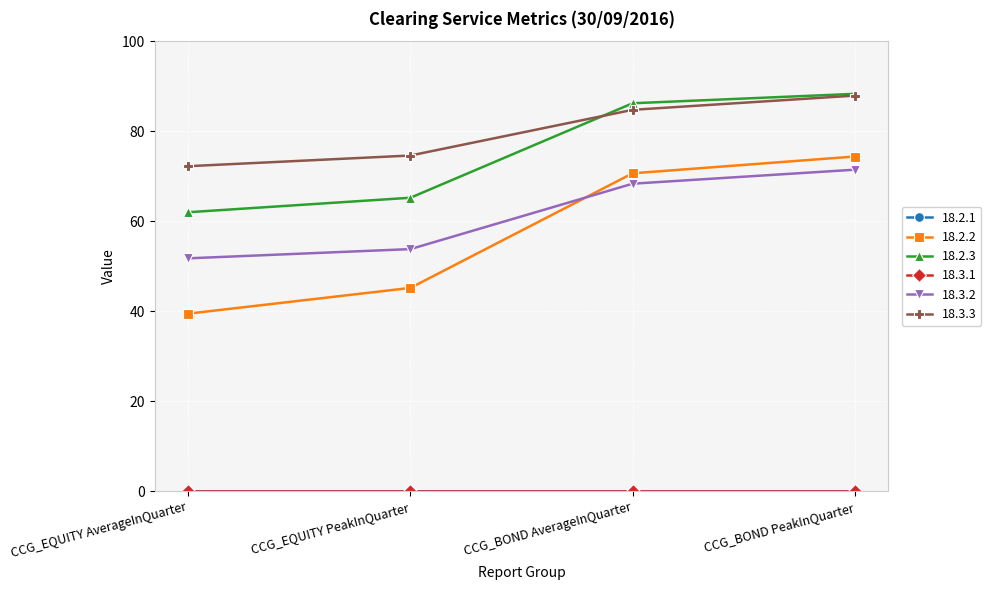

What is the total value across all series at CCG_BOND AverageInQuarter?

309.9